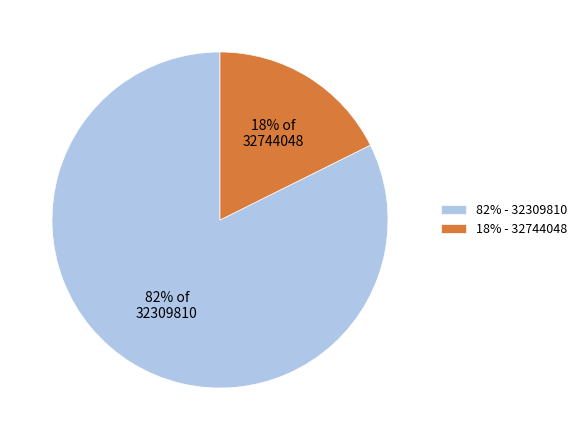

To the nearest percent, what portion does 32309810 represent?

82%